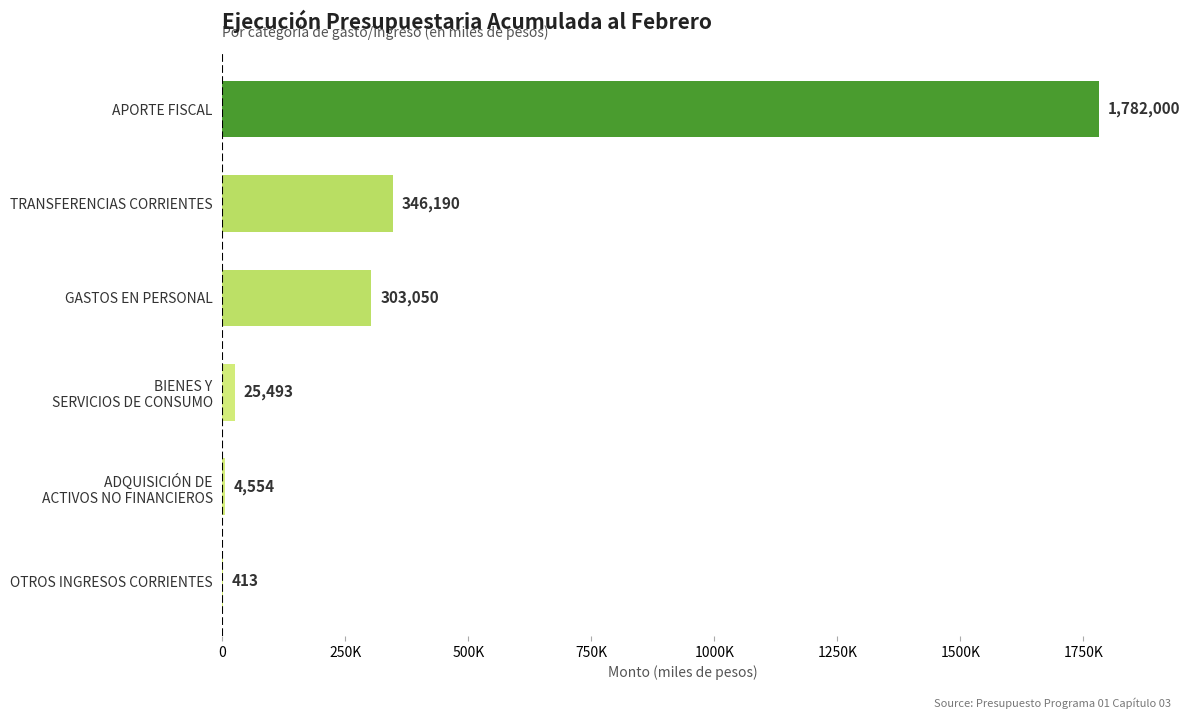

Count the number of data series in this chart.

1